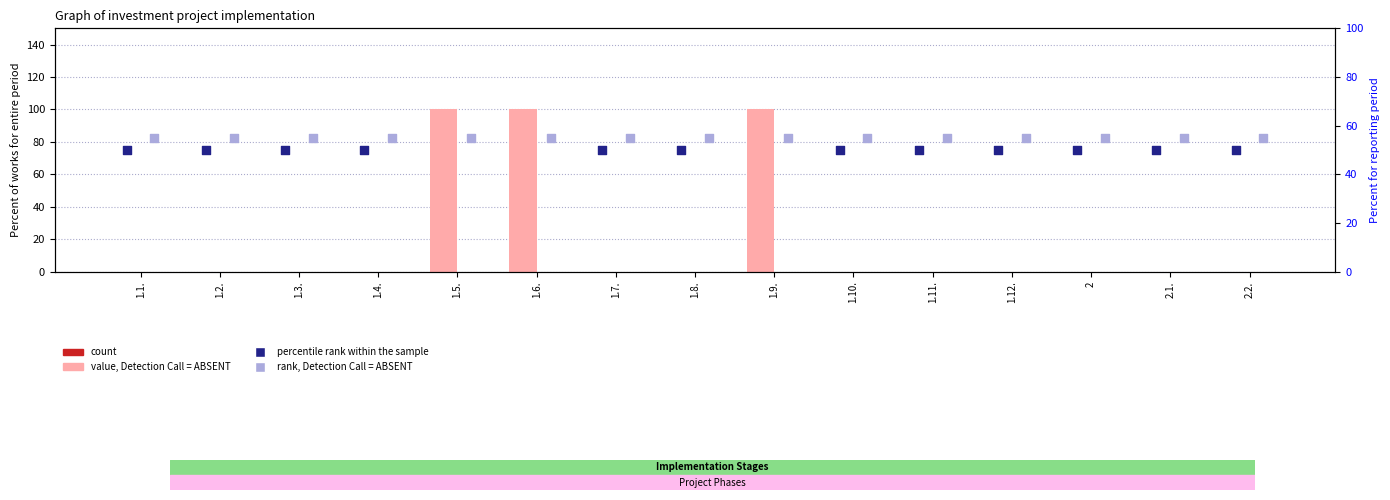

Is the value of Percent period at 1.10. greater than the value of rank, Detection Call = ABSENT at 1.1.?

No